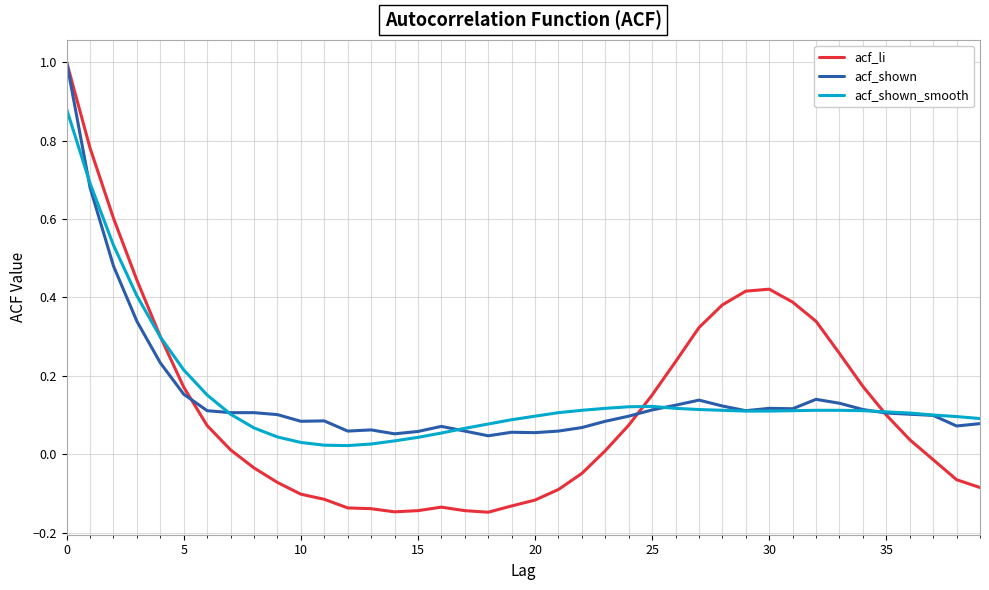

How many negative values does the acf_li series have?

18